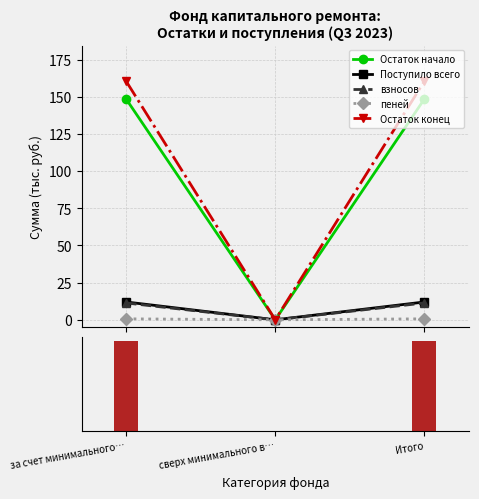

Between Итого and сверх минимального в…, which is larger?

Итого